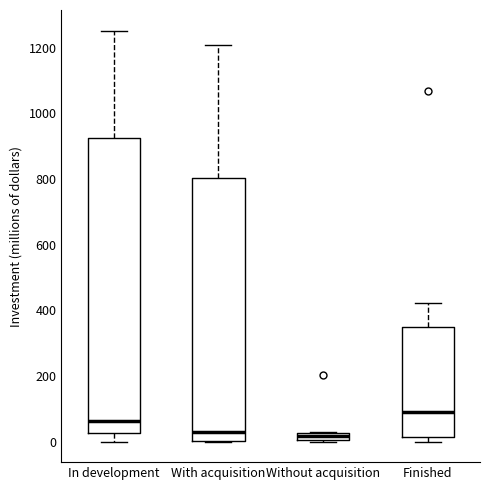

Where is the lower edge of the box for With acquisition on the y-axis? The values are not printed on the chart, so give them approximately, as read against the axis.

0